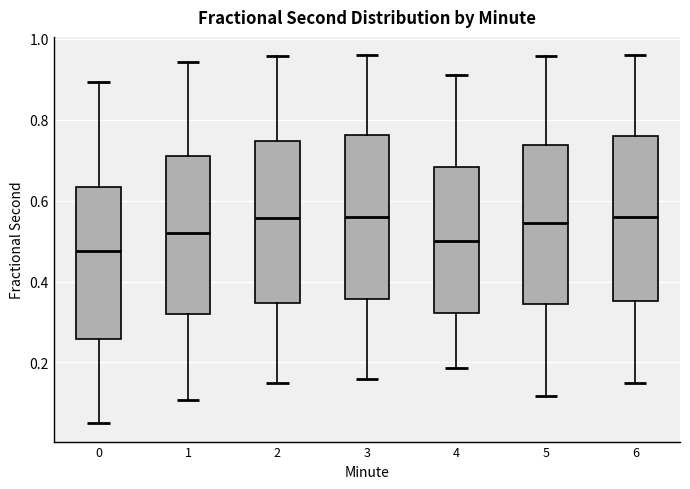

Reading left to right, read every box against the y-axis: the position of its median line, the range the box covers, and the ends of its whiskers. The values are not printed on the chart, so give them approximately, as read against the axis.

0: median 0.48, box 0.26 to 0.64, whiskers 0.04 to 0.90
1: median 0.52, box 0.32 to 0.70, whiskers 0.10 to 0.94
2: median 0.56, box 0.34 to 0.74, whiskers 0.14 to 0.96
3: median 0.56, box 0.36 to 0.76, whiskers 0.16 to 0.96
4: median 0.50, box 0.32 to 0.68, whiskers 0.18 to 0.90
5: median 0.54, box 0.34 to 0.74, whiskers 0.12 to 0.96
6: median 0.56, box 0.36 to 0.76, whiskers 0.14 to 0.96